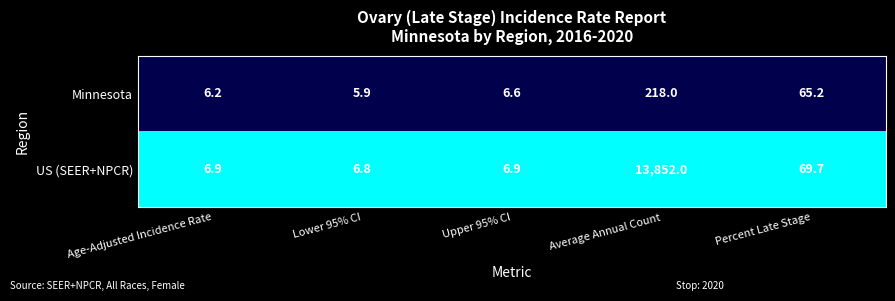

At which category is the sum across all series the highest?

Average Annual Count